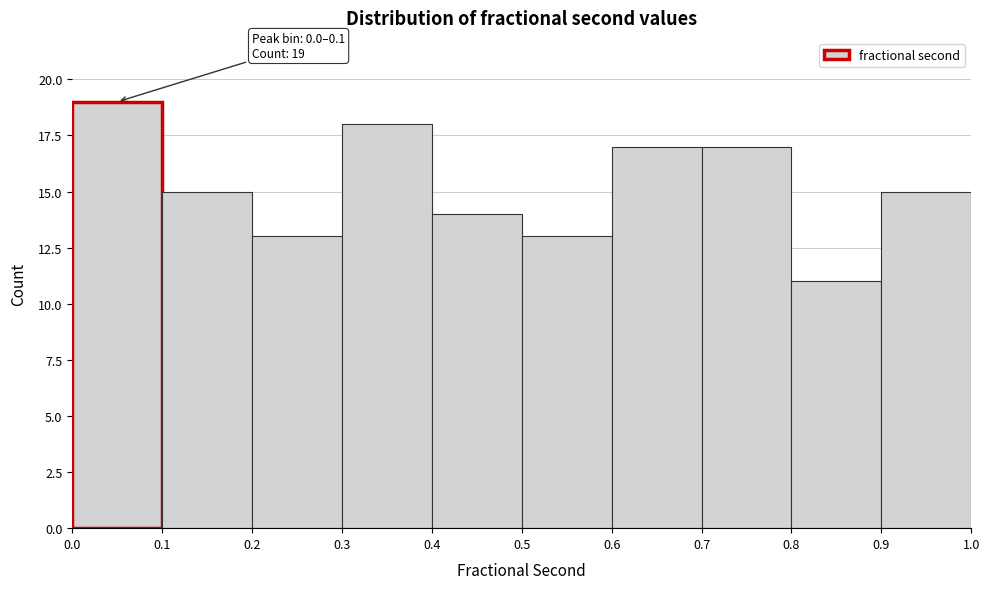

Which range on the x-axis has the tallest bar?

0.0 to 0.1